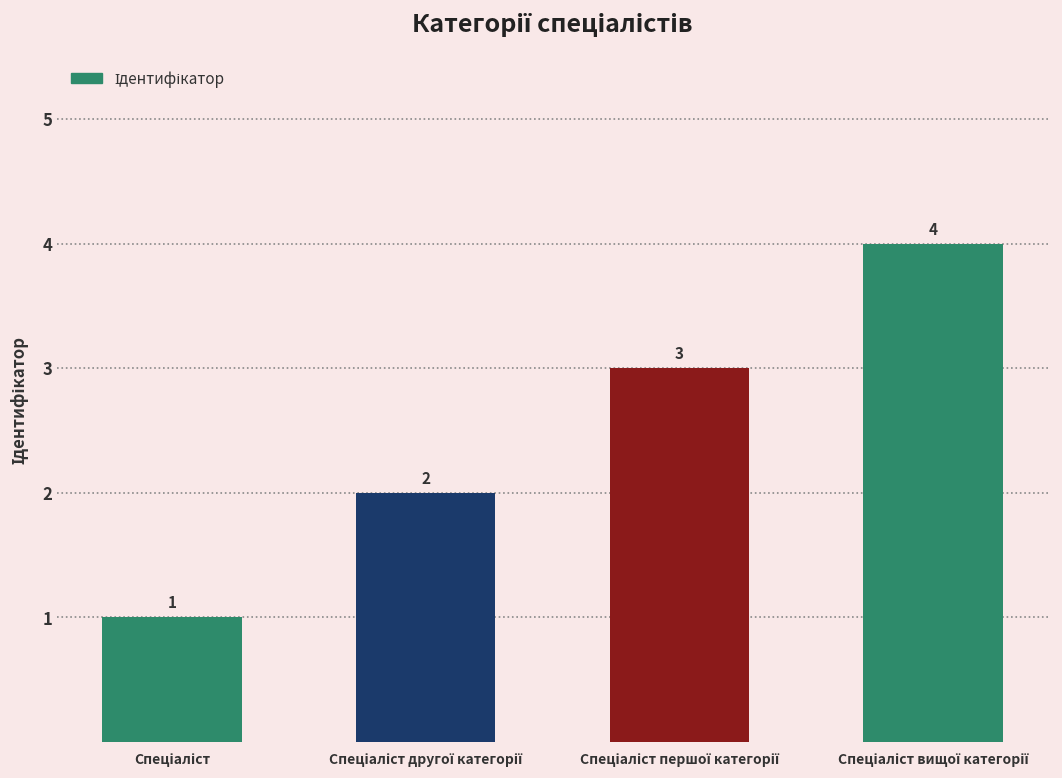

Reading left to right, what are all the values shown in this chart?

1	2	3	4